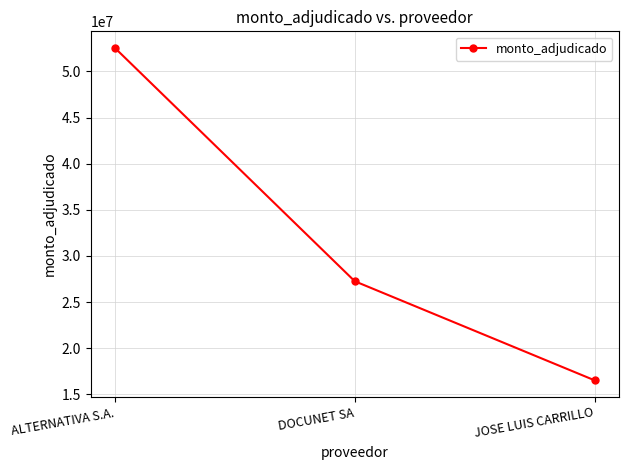

Reading right to left, extract all data points from this chart.

16529900	27265000	52541000